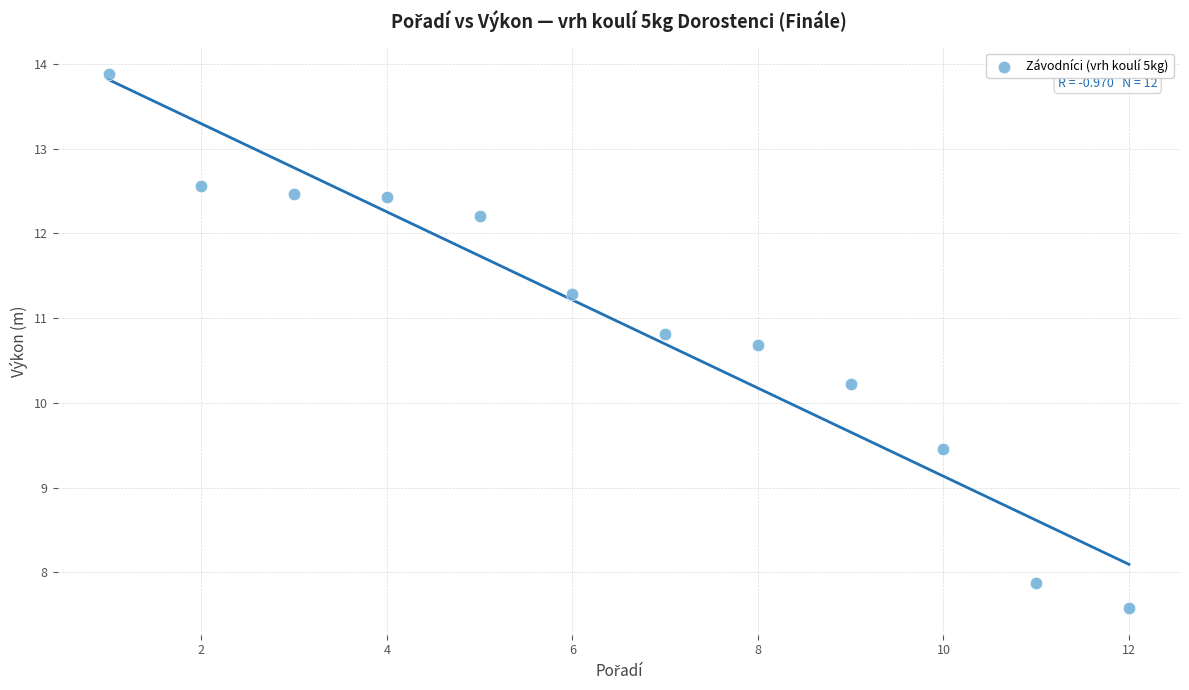

What is the range of X values (max minus min)?

11.0